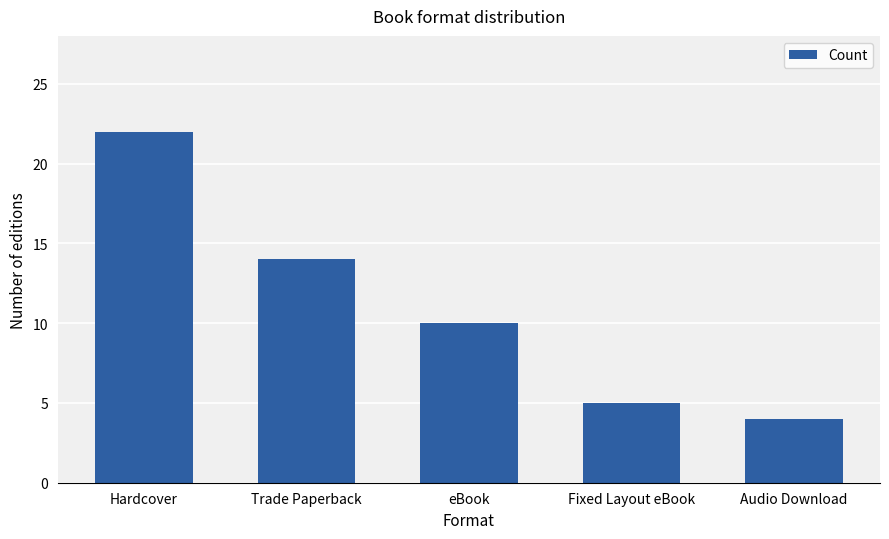

How many categories are shown in the chart?

5